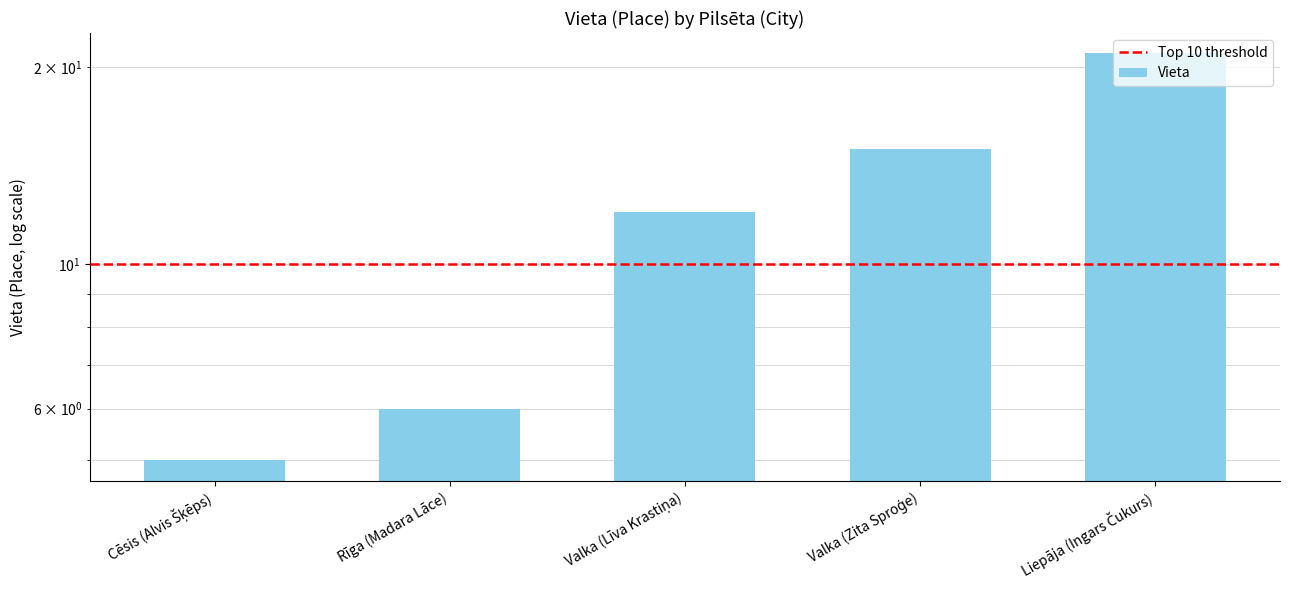

How many values are below 12?

2